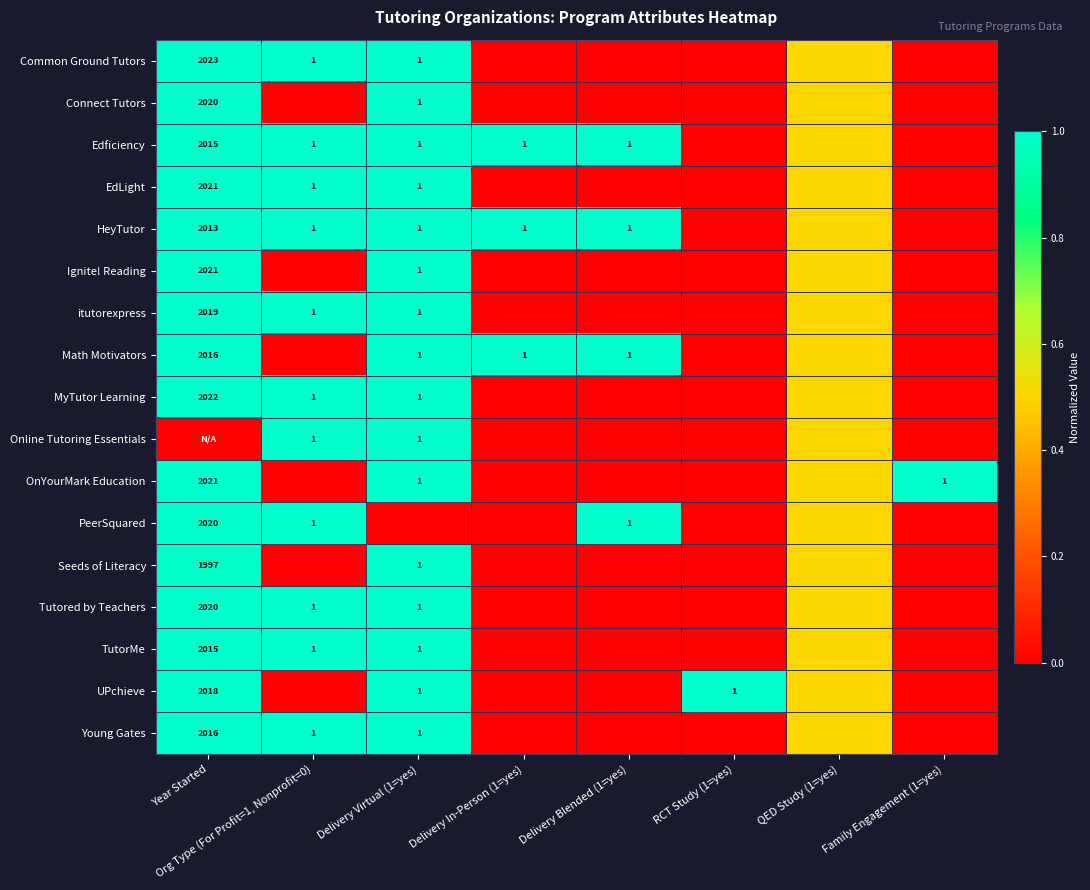

The TutorMe series shows 1.0 at Org Type (For Profit=1, Nonprofit=0). True or false?

True